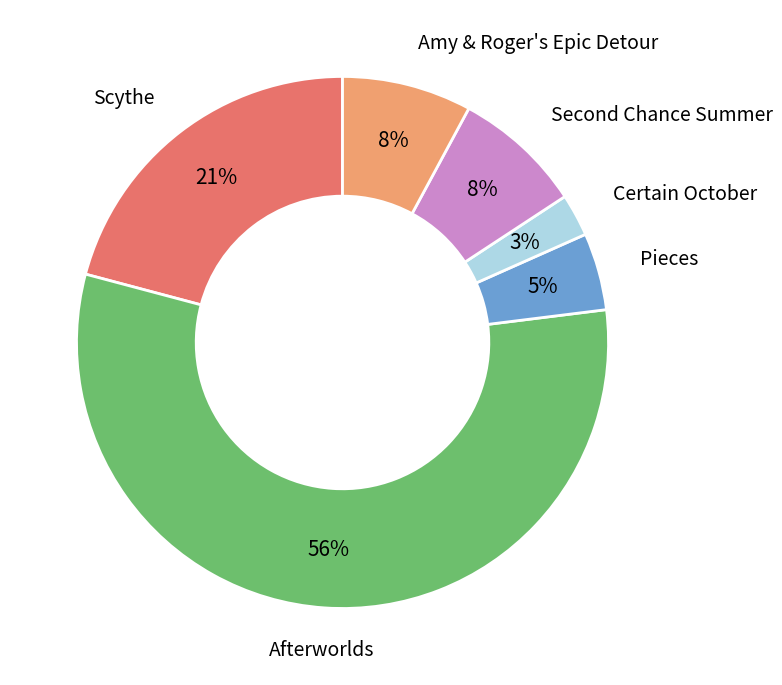

How many slices are in this pie chart?

6